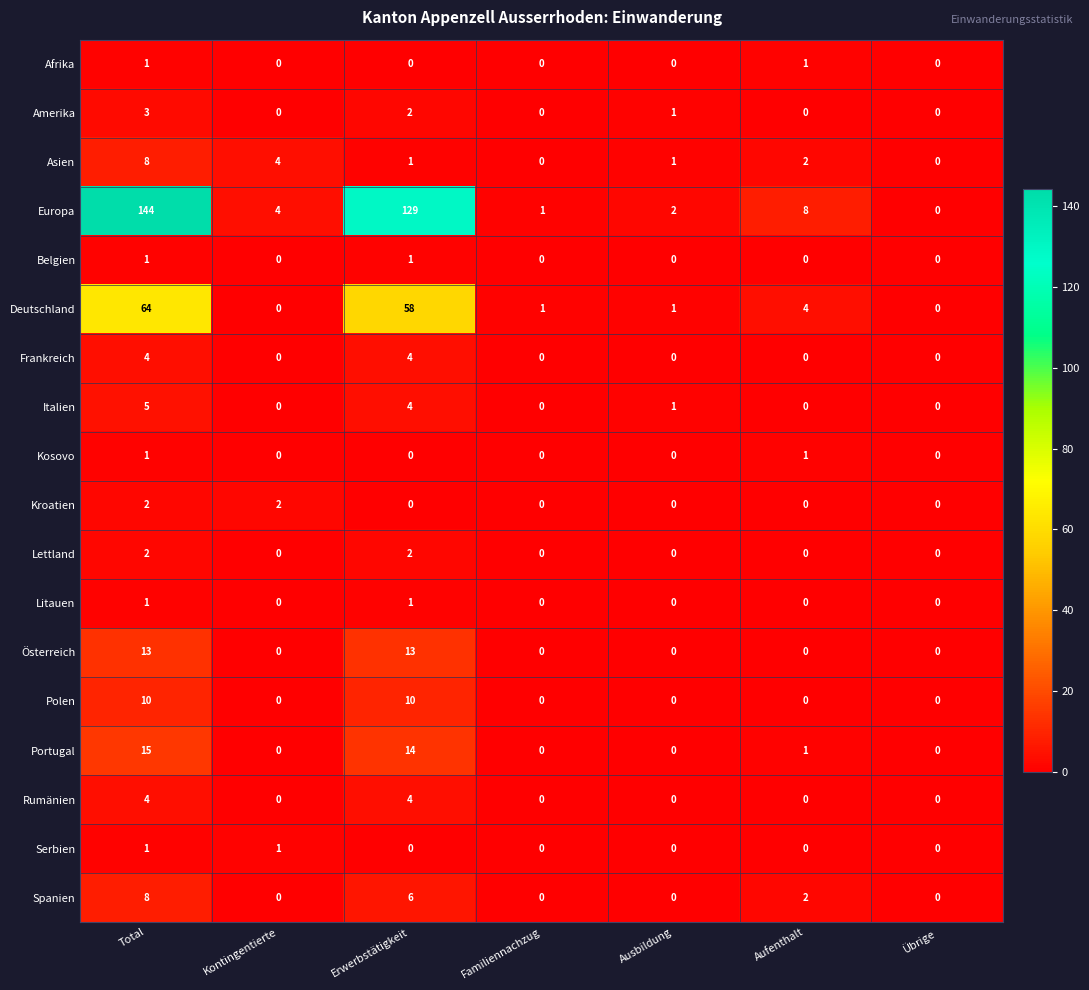

Is it true that Italien equals 1 at Ausbildung?

True